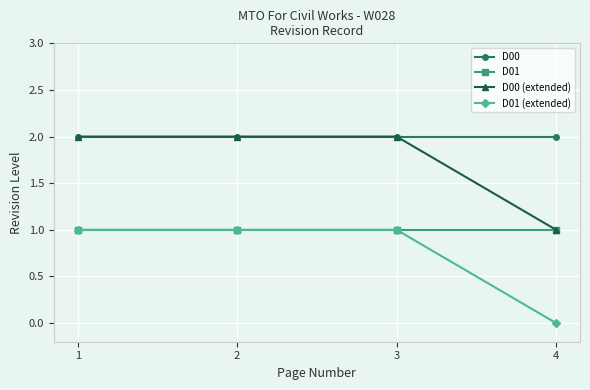

What is the sum of all D01 values?

4